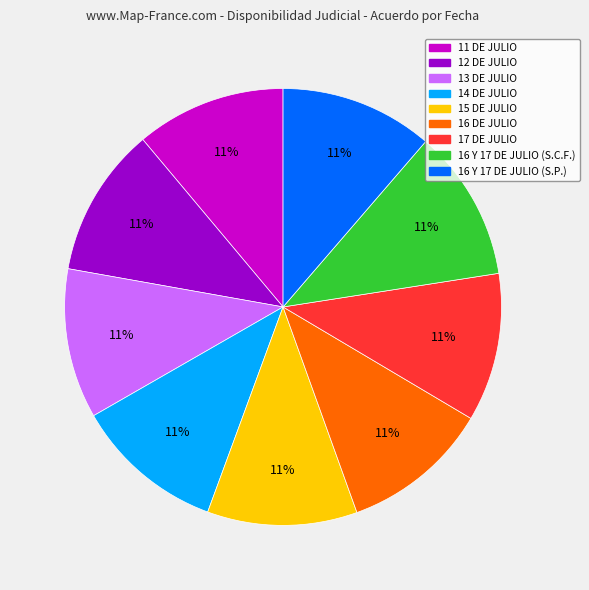

What percentage is the 16 Y 17 DE JULIO (S.C.F.) slice, to the nearest percent?

11%